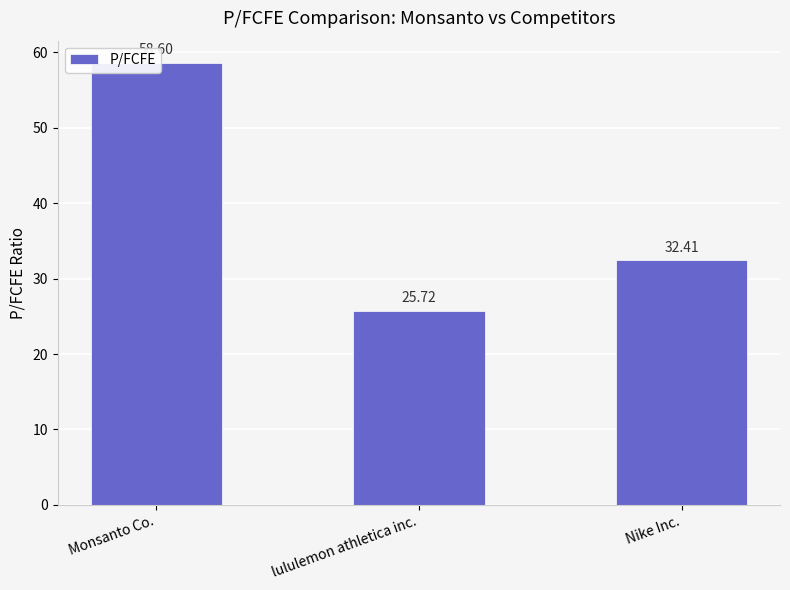

Reading right to left, list all the values displayed in this chart.

Nike Inc.=32.4	lululemon athletica inc.=25.7	Monsanto Co.=58.6